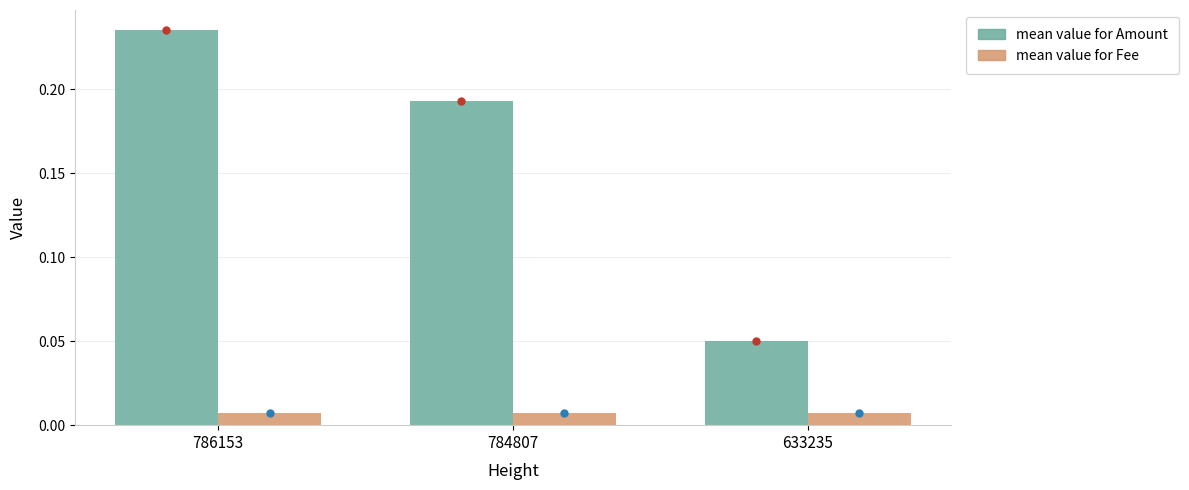

At which category does the chart reach its peak across all series?

786153